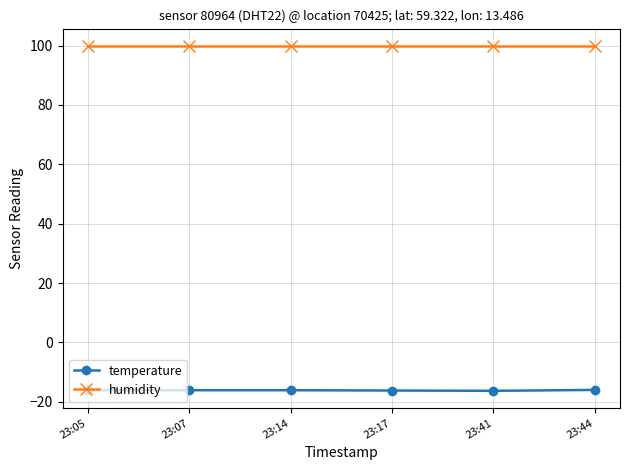

What is the highest value of the temperature series?

-16.0